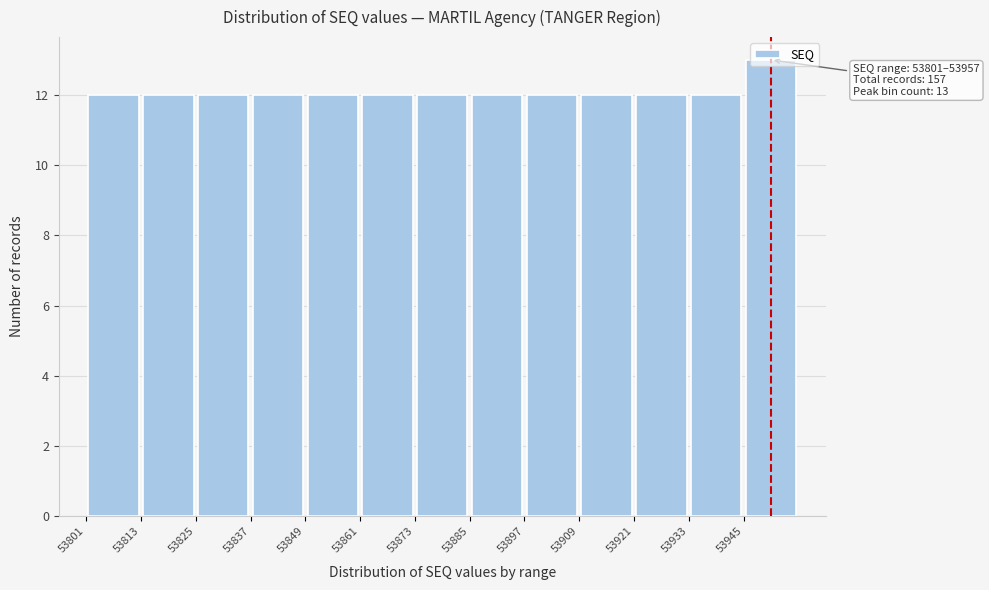

Over which range of the x-axis is the bar tallest?

53945 to 53957